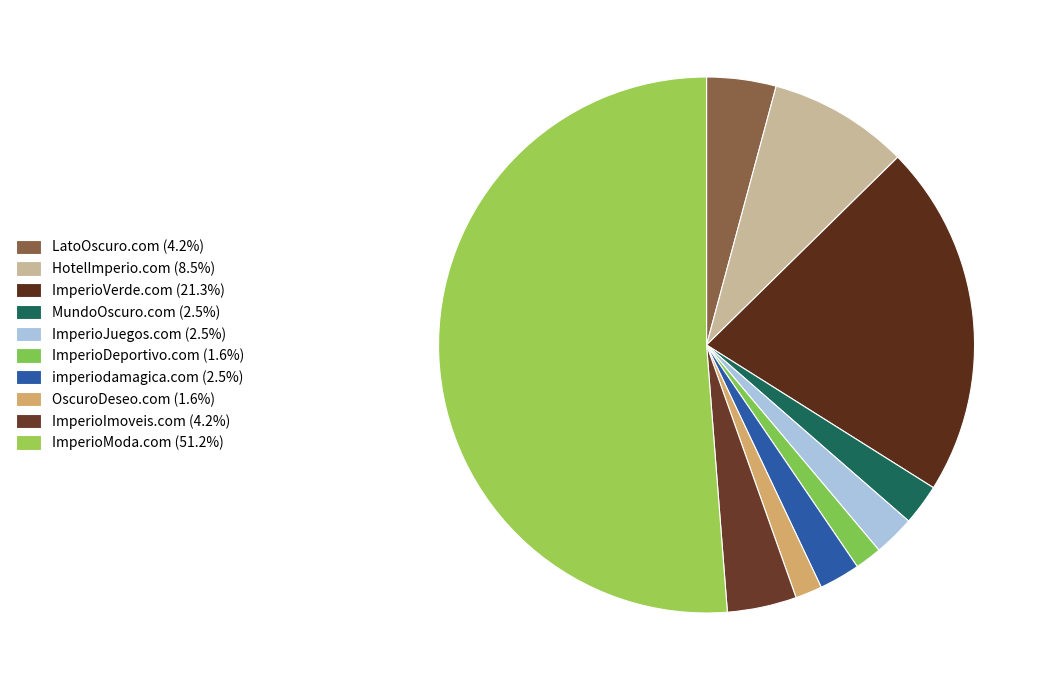

The ImperioModa.com slice represents 51% of the pie. True or false?

True